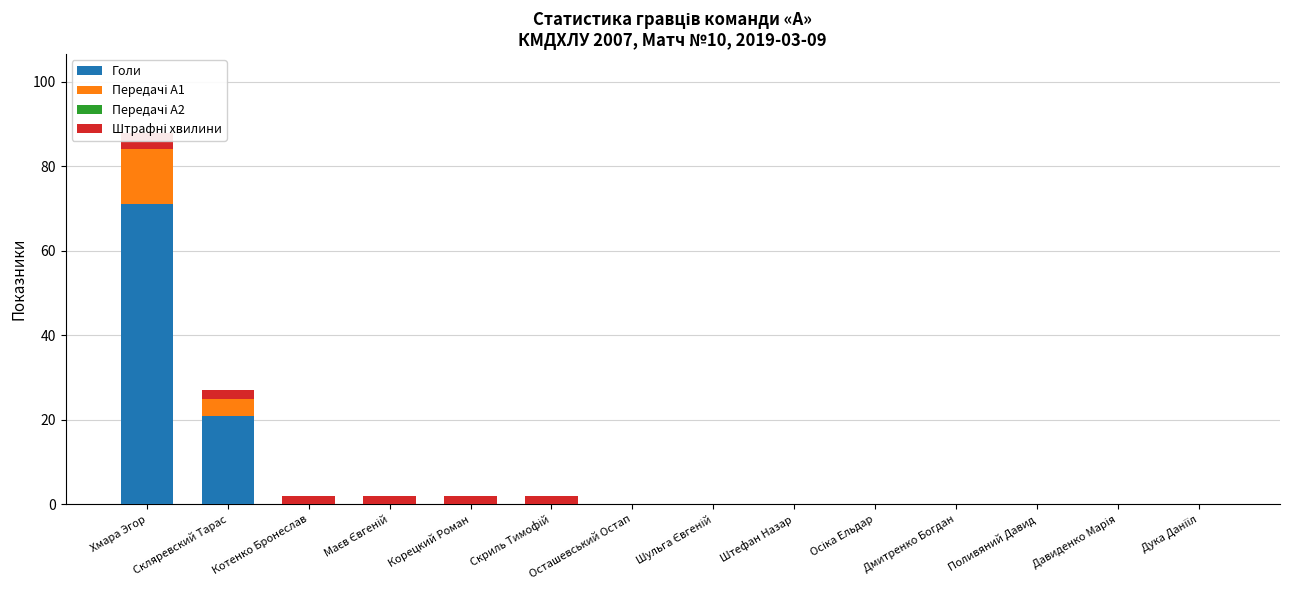

Rank the series at Скляревский Тарас from highest to lowest value.

Голи, Передачі А1, Штрафні хвилини, Передачі А2